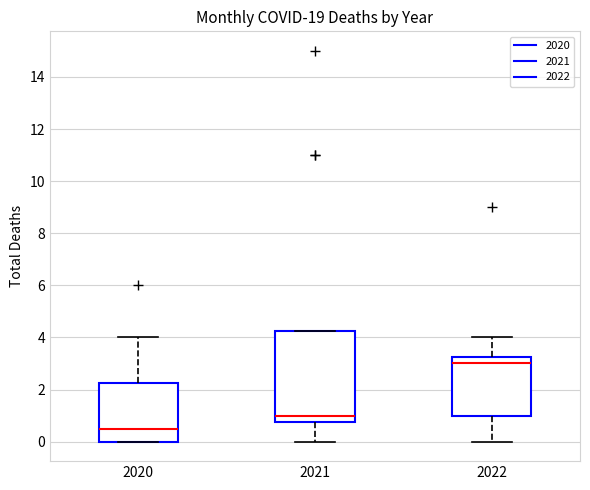

Comparing the boxes themselves (not the whiskers), which one is the tallest?

2021